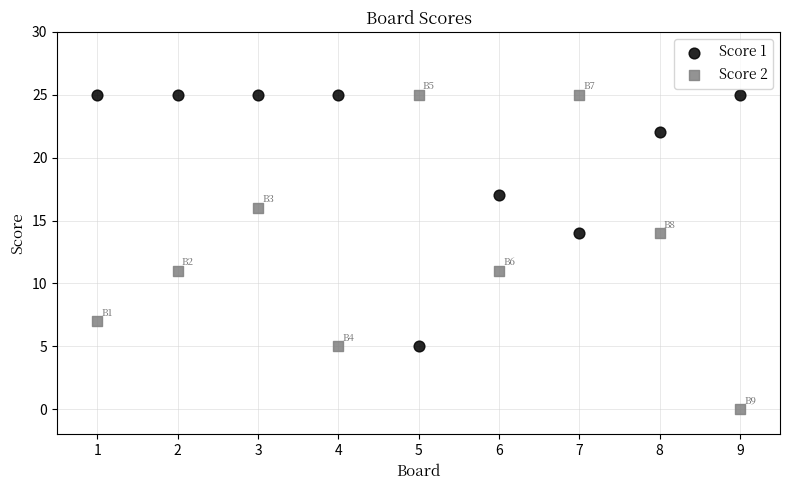

Which series has the largest Y range (max minus min)?

Score 2